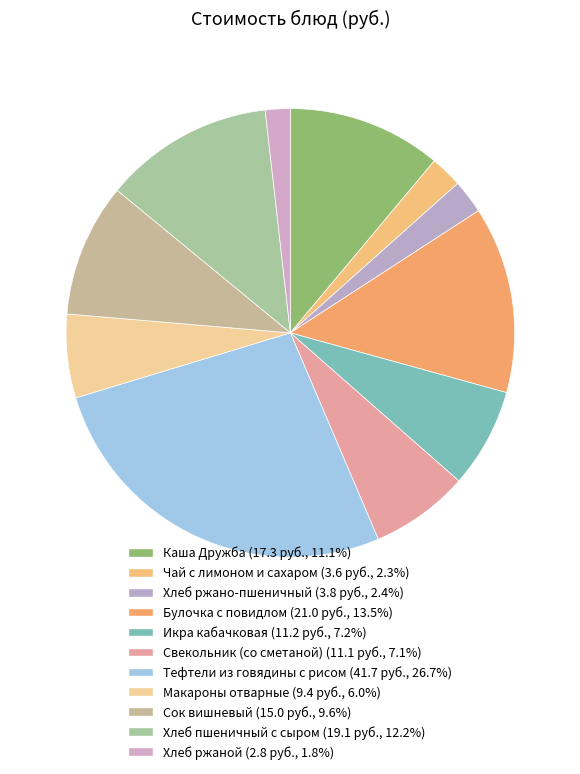

Do Каша Дружба and Икра кабачковая together represent more than half of the pie?

No